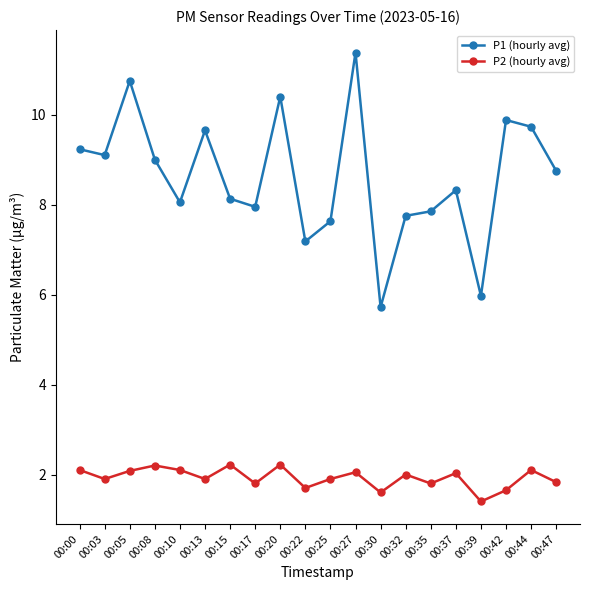

True or false: P1 (hourly avg) has more than 2 points higher than both neighbors.

True